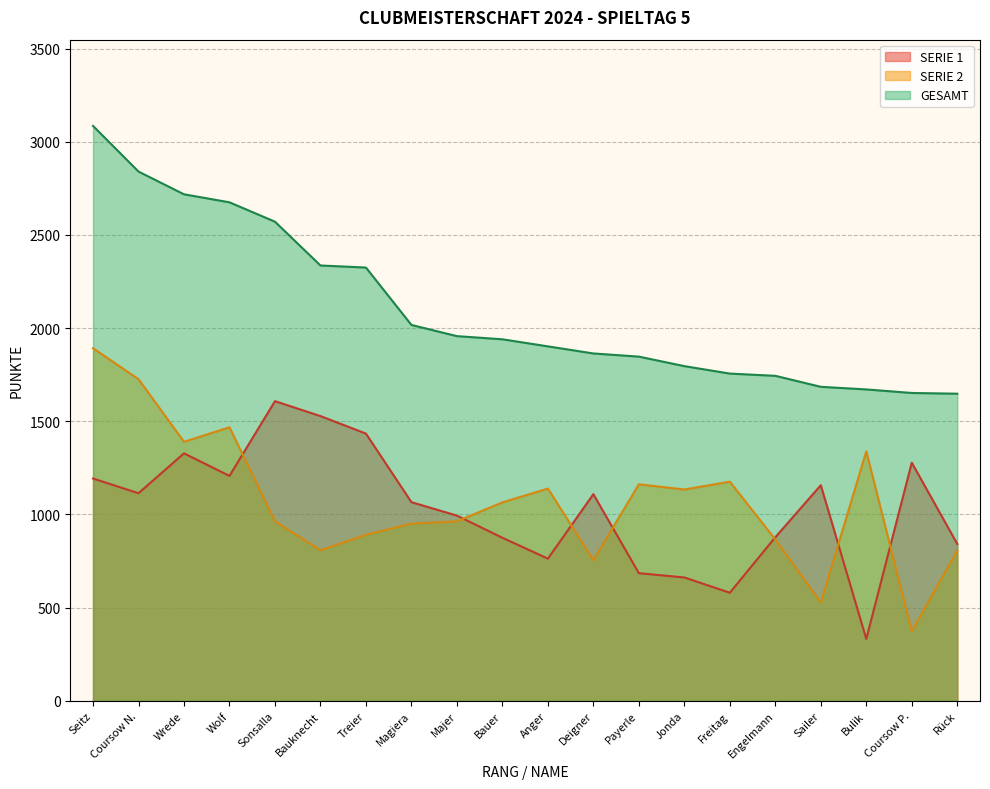

What is the value of the SERIE 2 point at the 6th from the left?

808